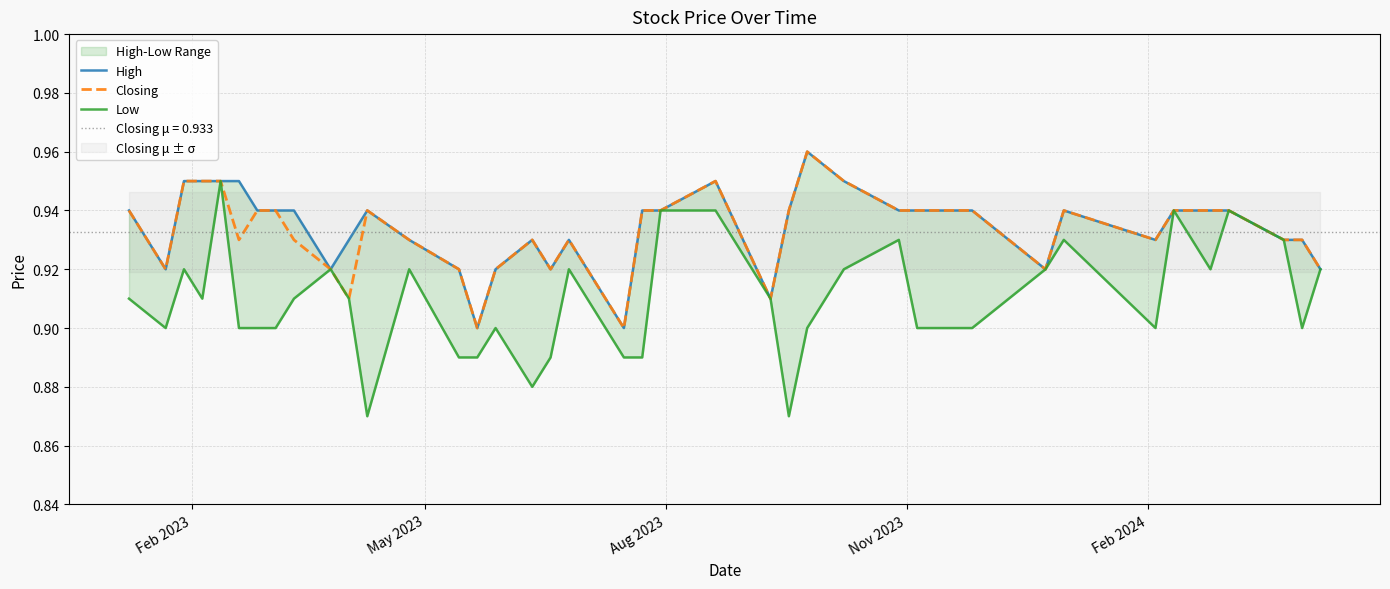

Does the chart display data point markers on the line(s)?

No